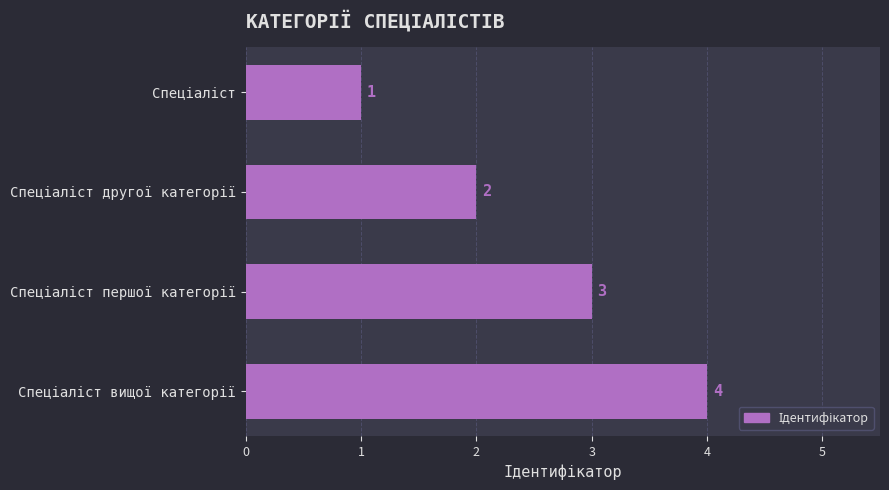

What is the maximum value shown in the chart?

4